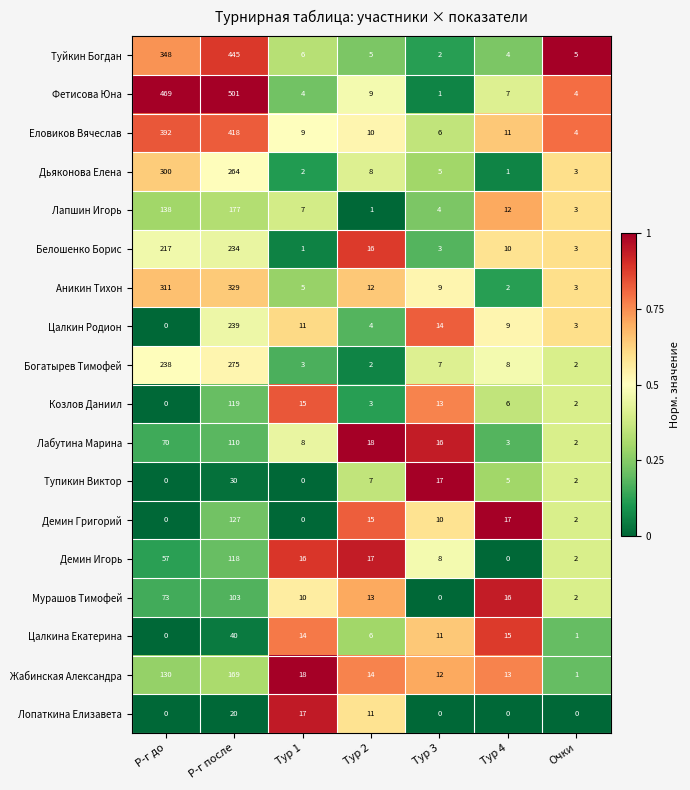

What is the difference between the second highest and minimum values in the Демин Григорий series?

17